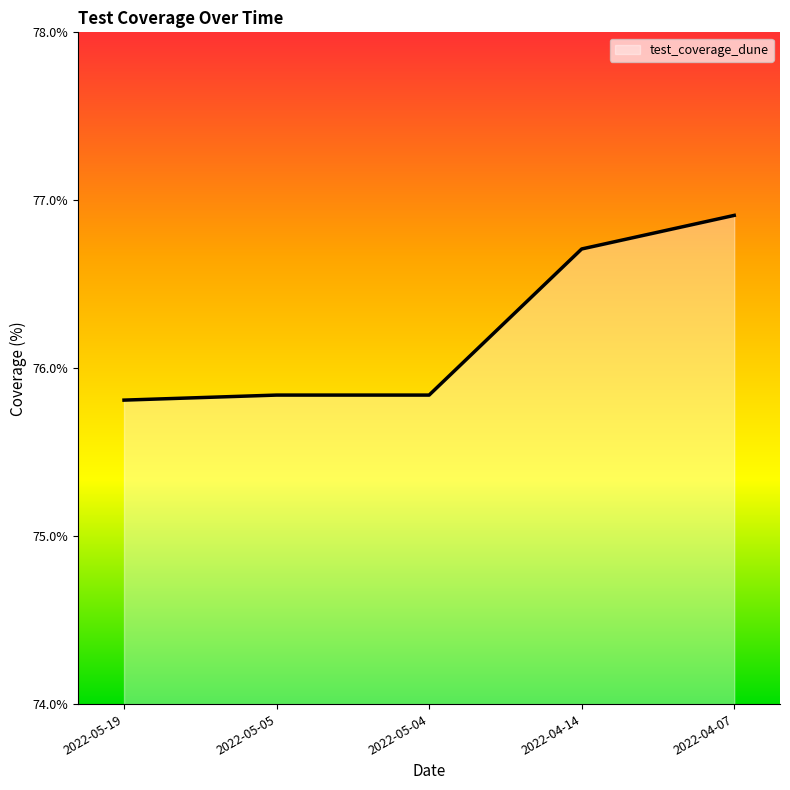

Does the chart display data point markers on the line(s)?

No